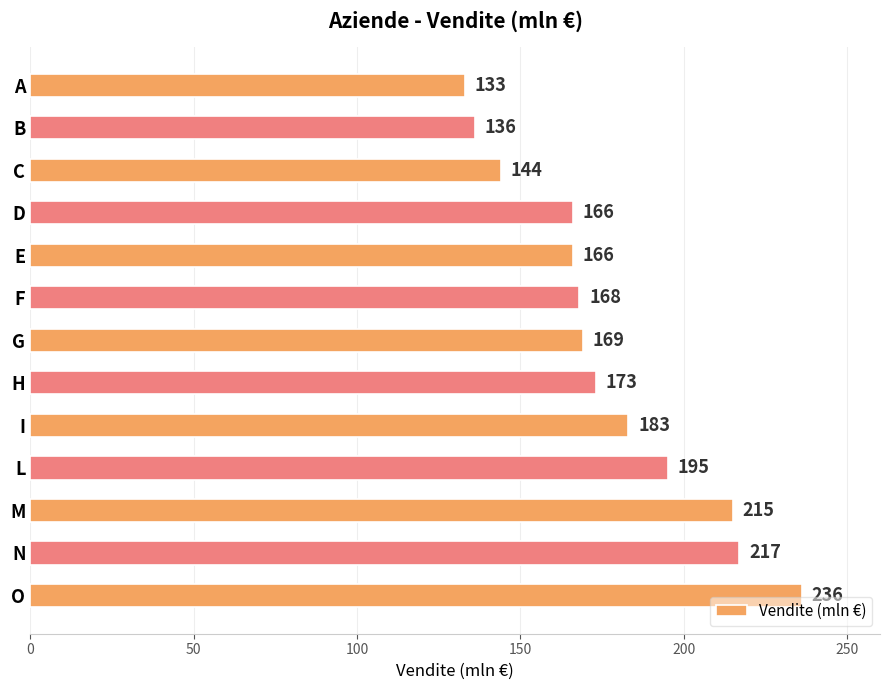

How many bars are there in total?

13